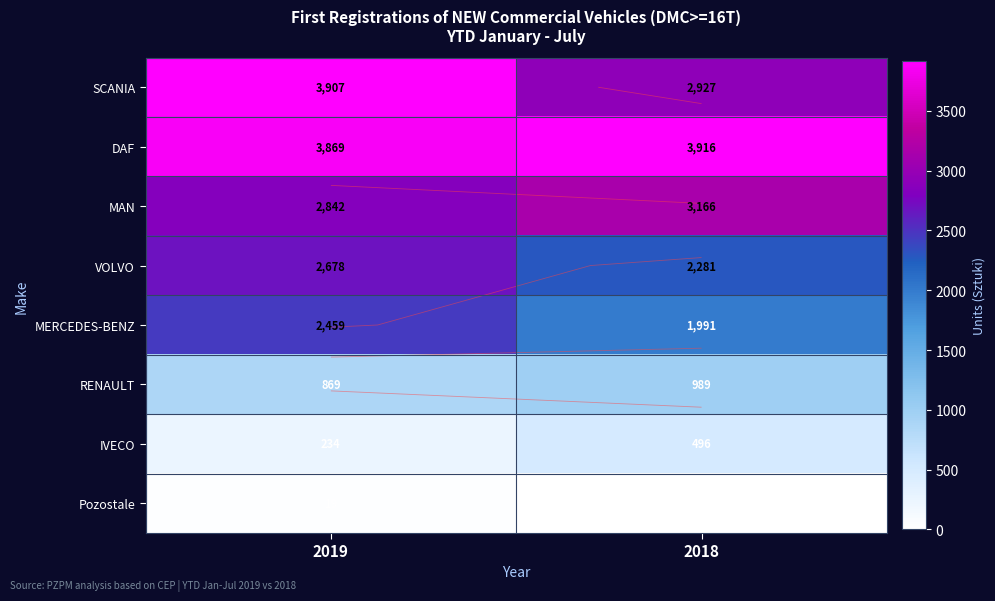

What is the difference between the highest and lowest values at 2019?

3888